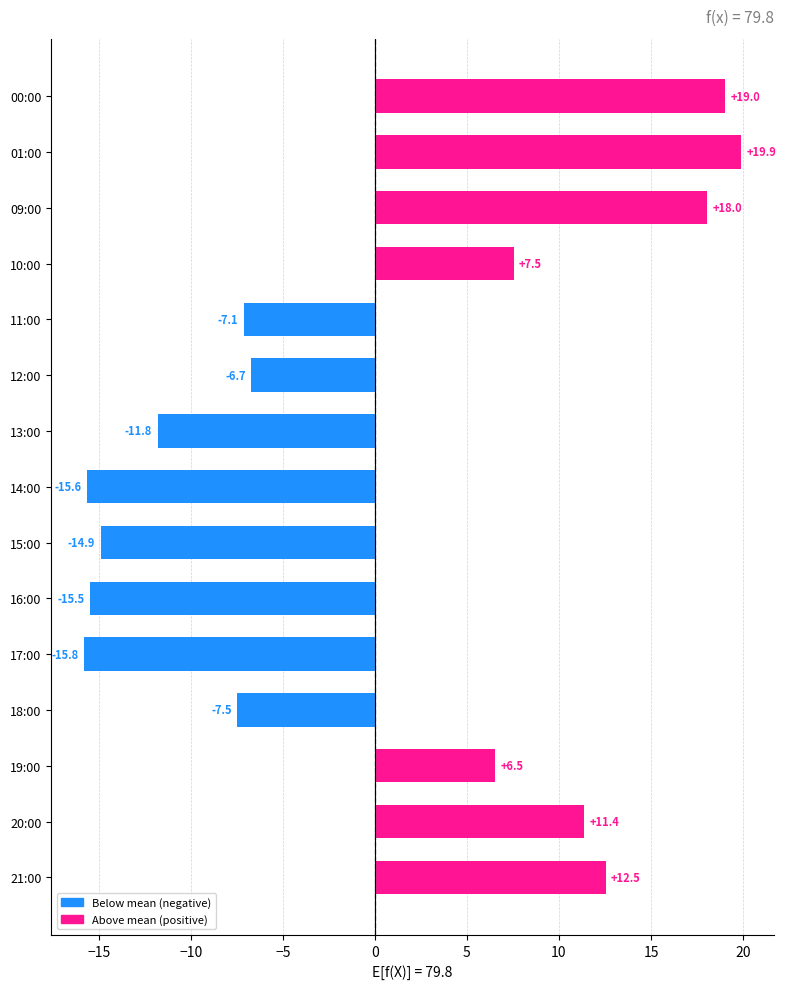

Rank the categories by value from highest to lowest.

01:00, 00:00, 09:00, 21:00, 20:00, 10:00, 19:00, 12:00, 11:00, 18:00, 13:00, 15:00, 16:00, 14:00, 17:00